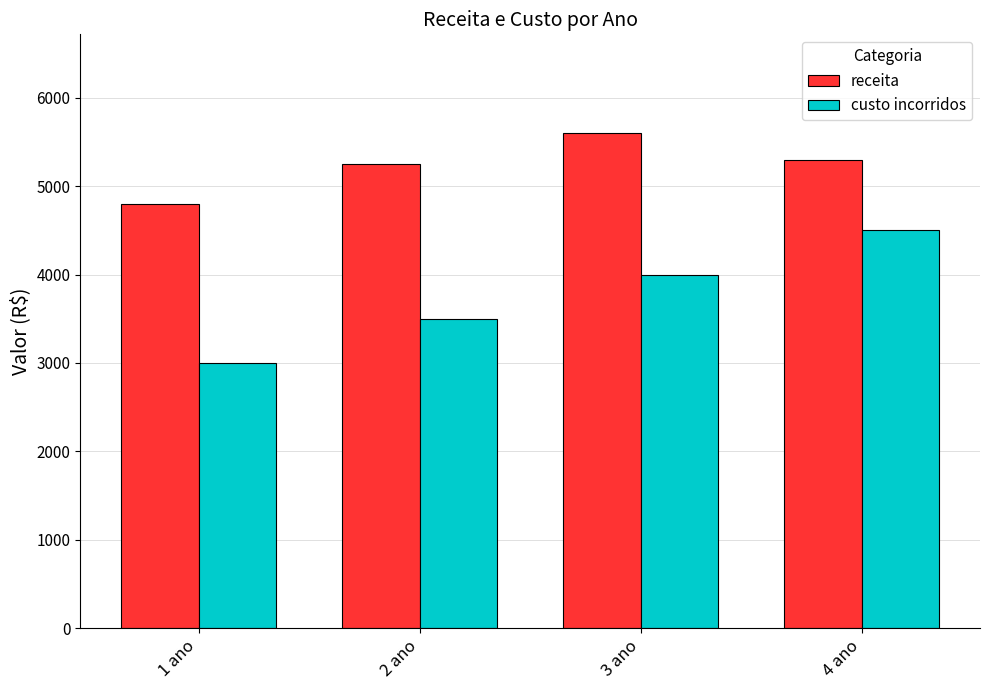

What is the spread (max minus min) of values at 2 ano?

1750